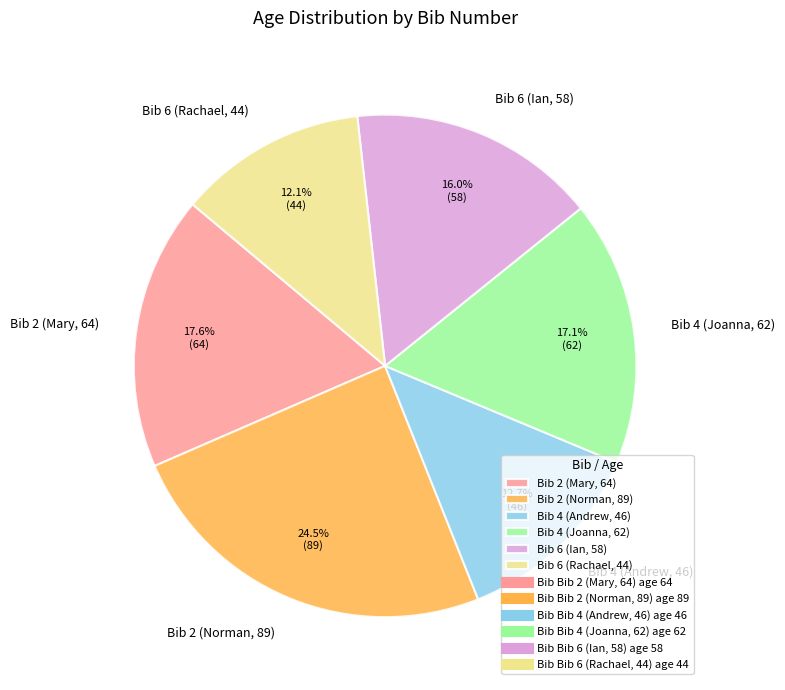

Which slice is the smallest?

Bib 6 (Rachael, 44)